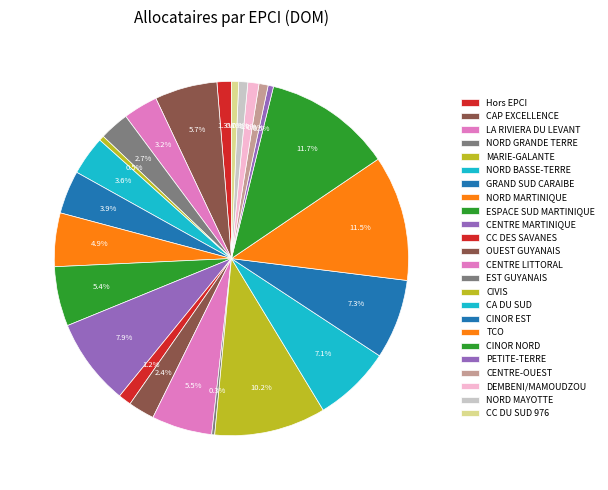

To the nearest percent, what is the difference between the largest and smallest slice percentages?

11%